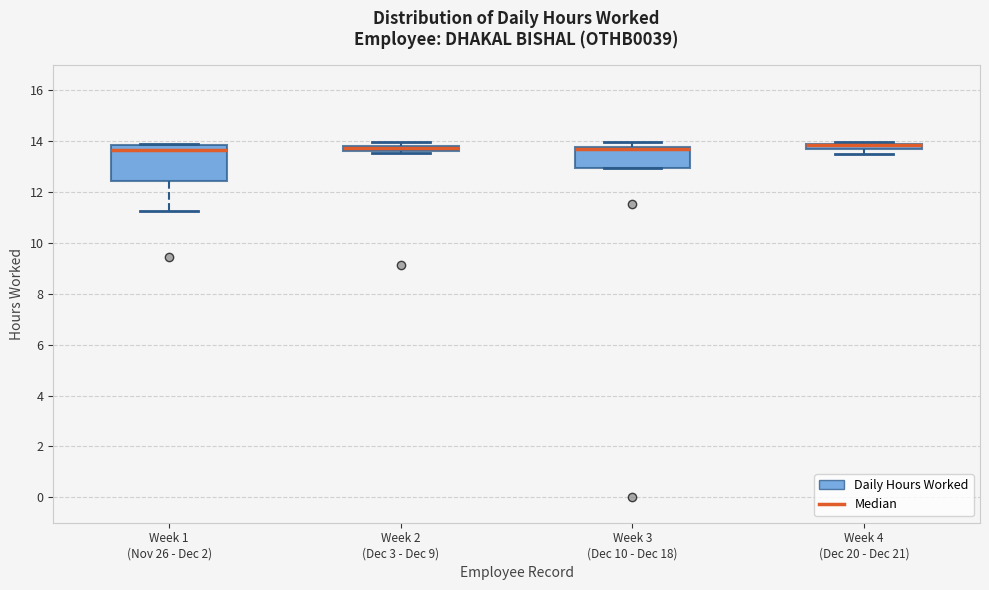

Which box is the tallest, from its lower edge to its upper edge?

Week 1 (Nov 26 - Dec 2)